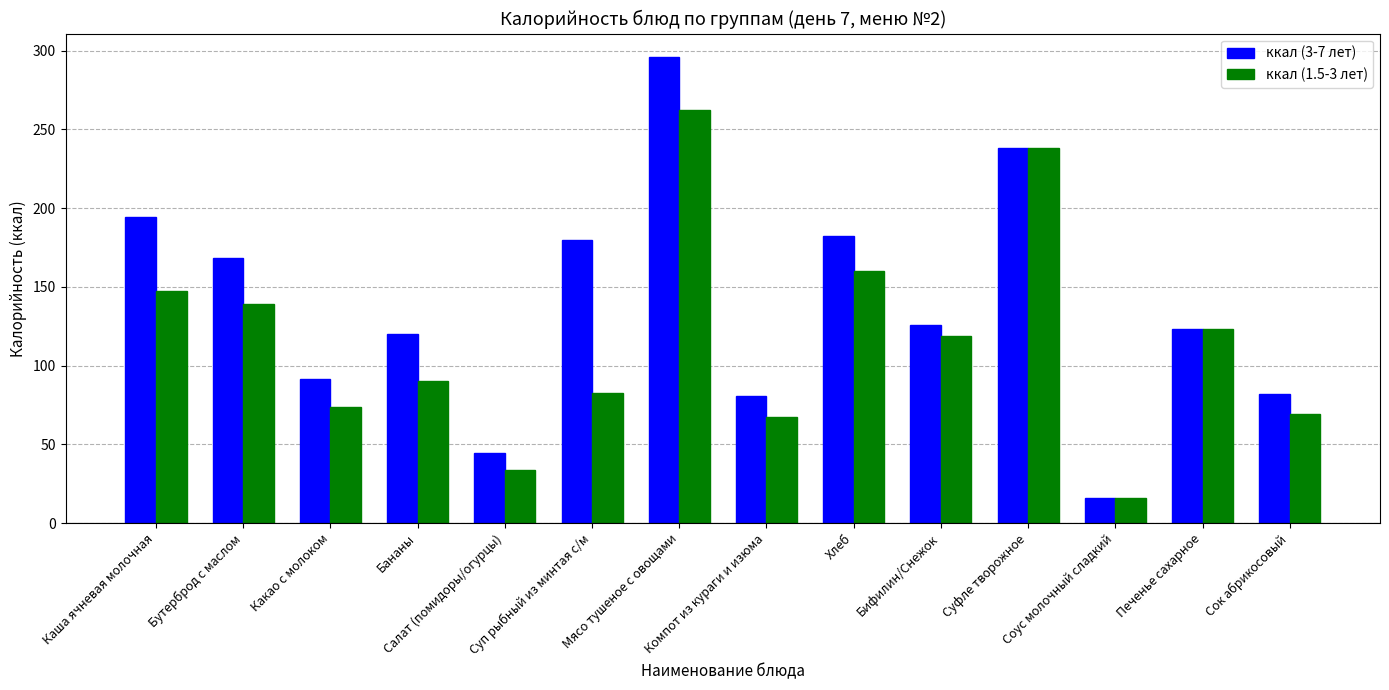

Reading left to right, list all the values displayed in this chart.

ккал (3-7 лет): Каша ячневая молочная=194.6	Бутерброд с маслом=168.0	Какао с молоком=91.3	Бананы=120.0	Салат (помидоры/огурцы)=44.5	Суп рыбный из минтая с/м=180.0	Мясо тушеное с овощами=296.0	Компот из кураги и изюма=80.6	Хлеб=182.0	Бифилин/Снежок=126.0	Суфле творожное=238.0	Соус молочный сладкий=16.1	Печенье сахарное=123.0	Сок абрикосовый=82.0
ккал (1.5-3 лет): Каша ячневая молочная=147.6	Бутерброд с маслом=139.4	Какао с молоком=73.4	Бананы=90.0	Салат (помидоры/огурцы)=33.4	Суп рыбный из минтая с/м=82.6	Мясо тушеное с овощами=262.4	Компот из кураги и изюма=67.2	Хлеб=160.0	Бифилин/Снежок=118.8	Суфле творожное=238.0	Соус молочный сладкий=16.1	Печенье сахарное=123.0	Сок абрикосовый=69.0